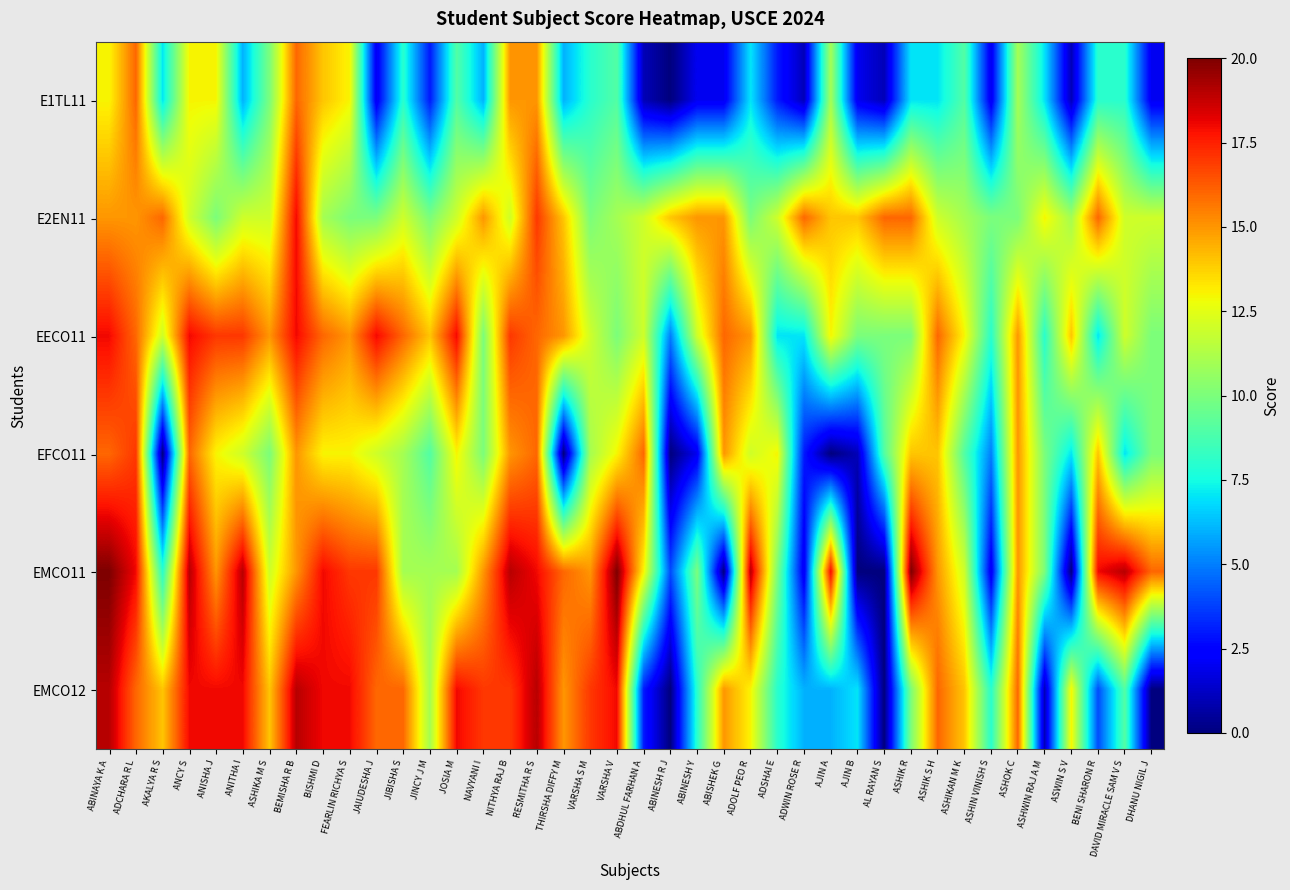

At how many categories does at least one series exceed 10?

39